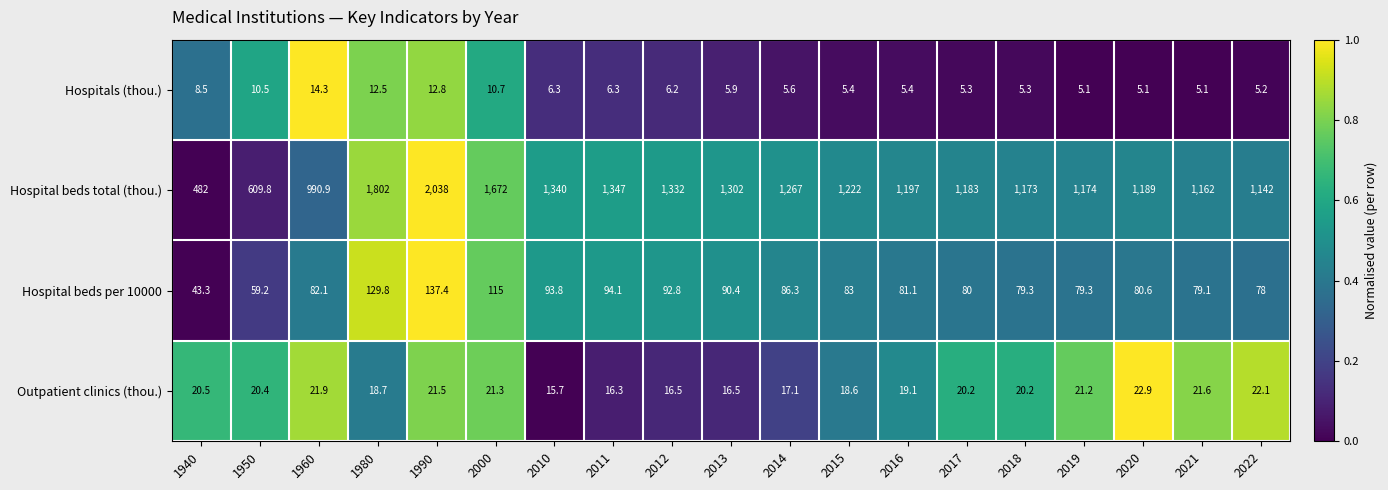

Which series has the largest range (max minus min)?

Hospital beds total (thou.)